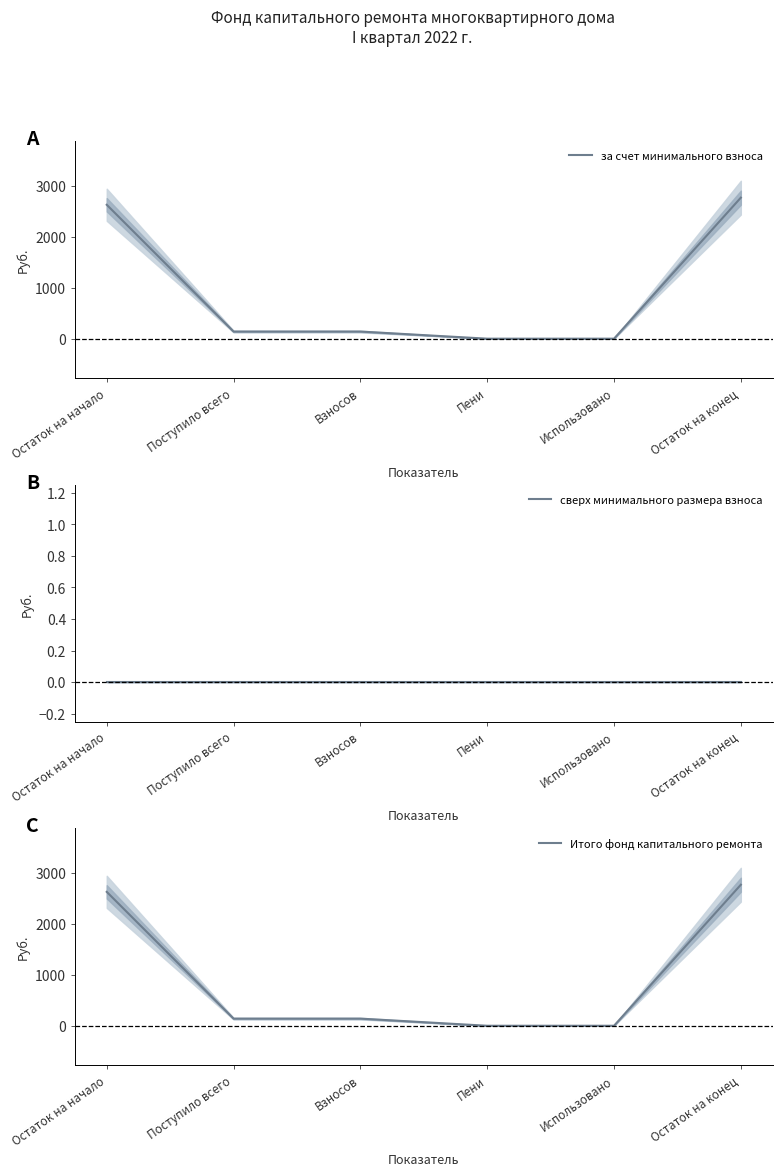

Count the number of data series in this chart.

3